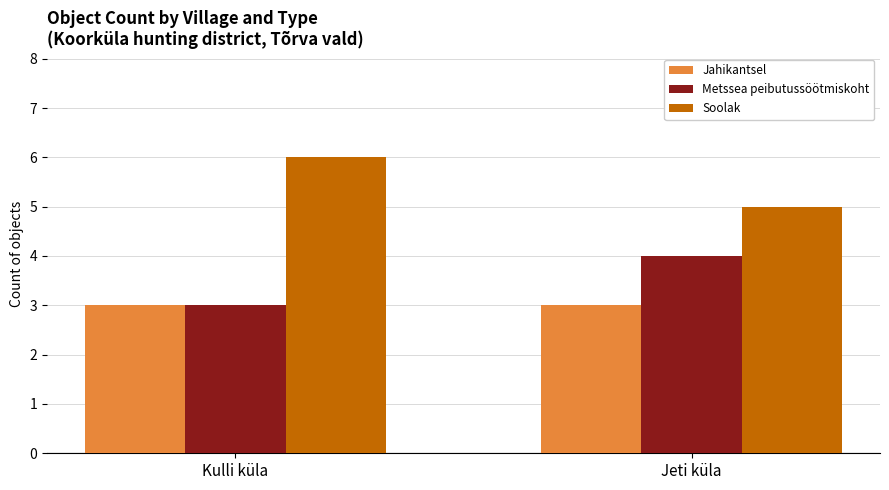

What is the total value across all series at Jeti küla?

12